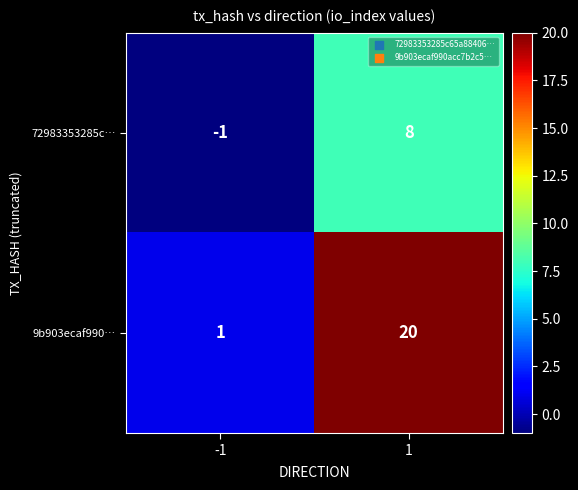

What is the difference between the 72983353285c… values at -1 and 1?

9